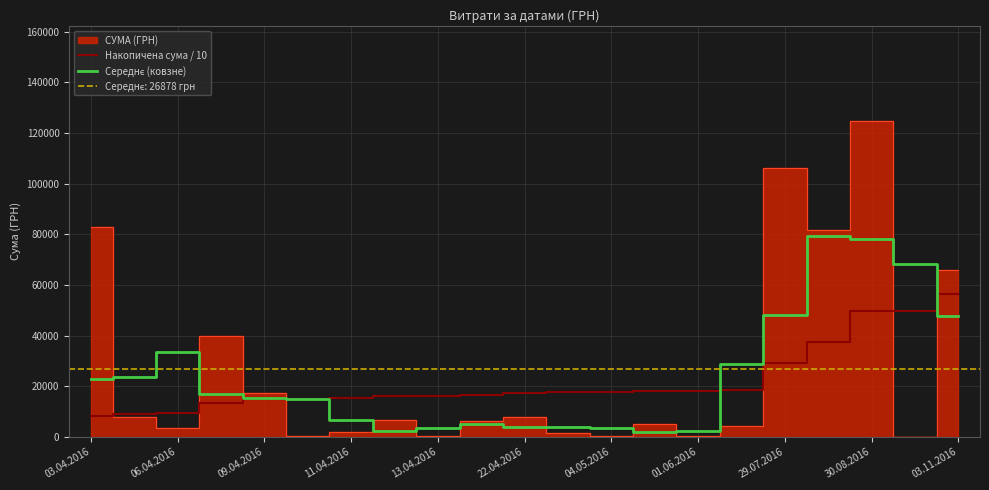

What is the highest value of the Накопичена сума / 10 series?

56444.4